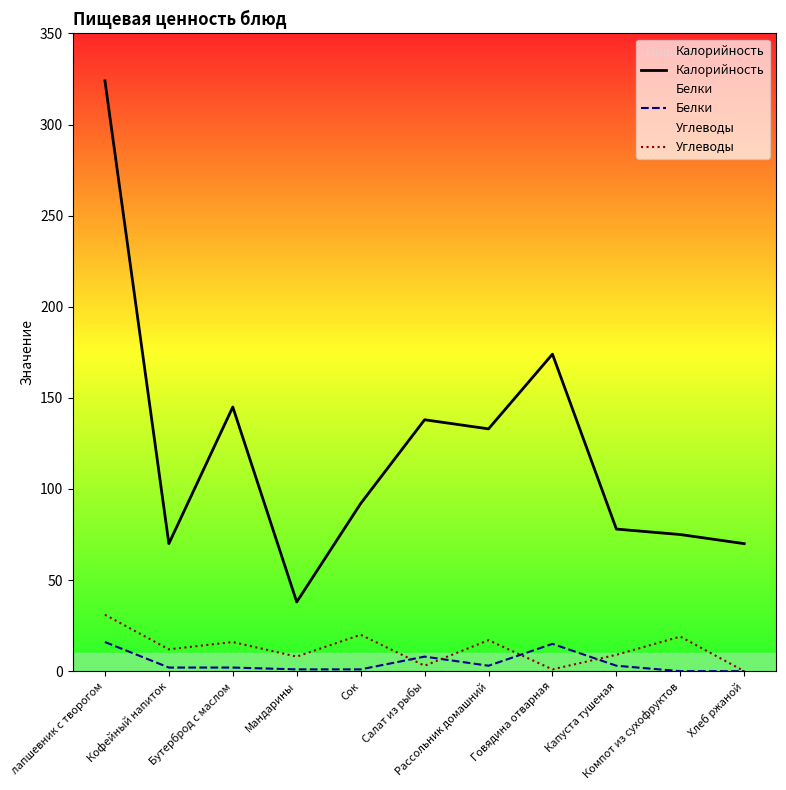

Which series has the largest total across all categories?

Калорийность